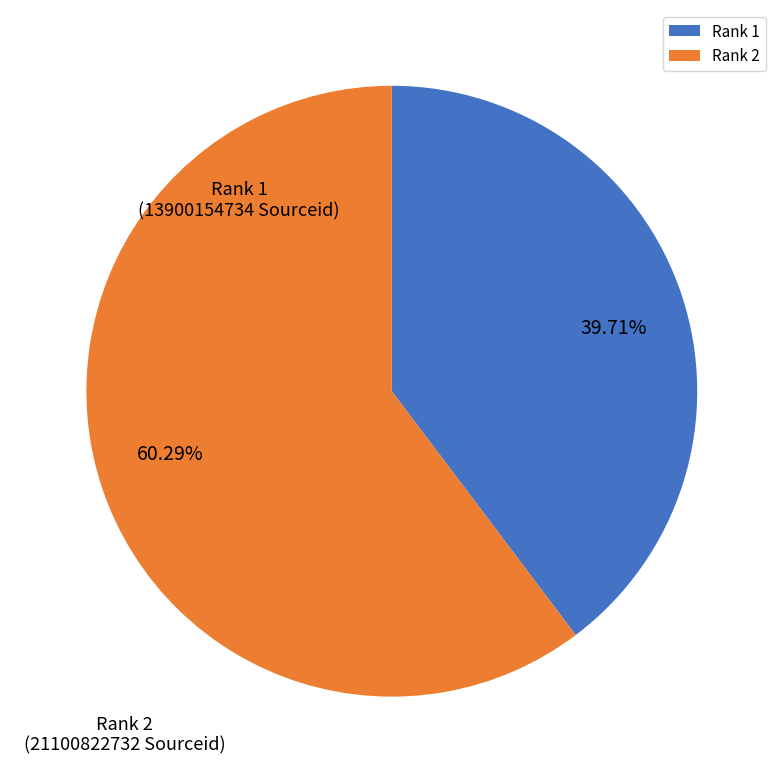

Does any single category account for the majority?

Yes